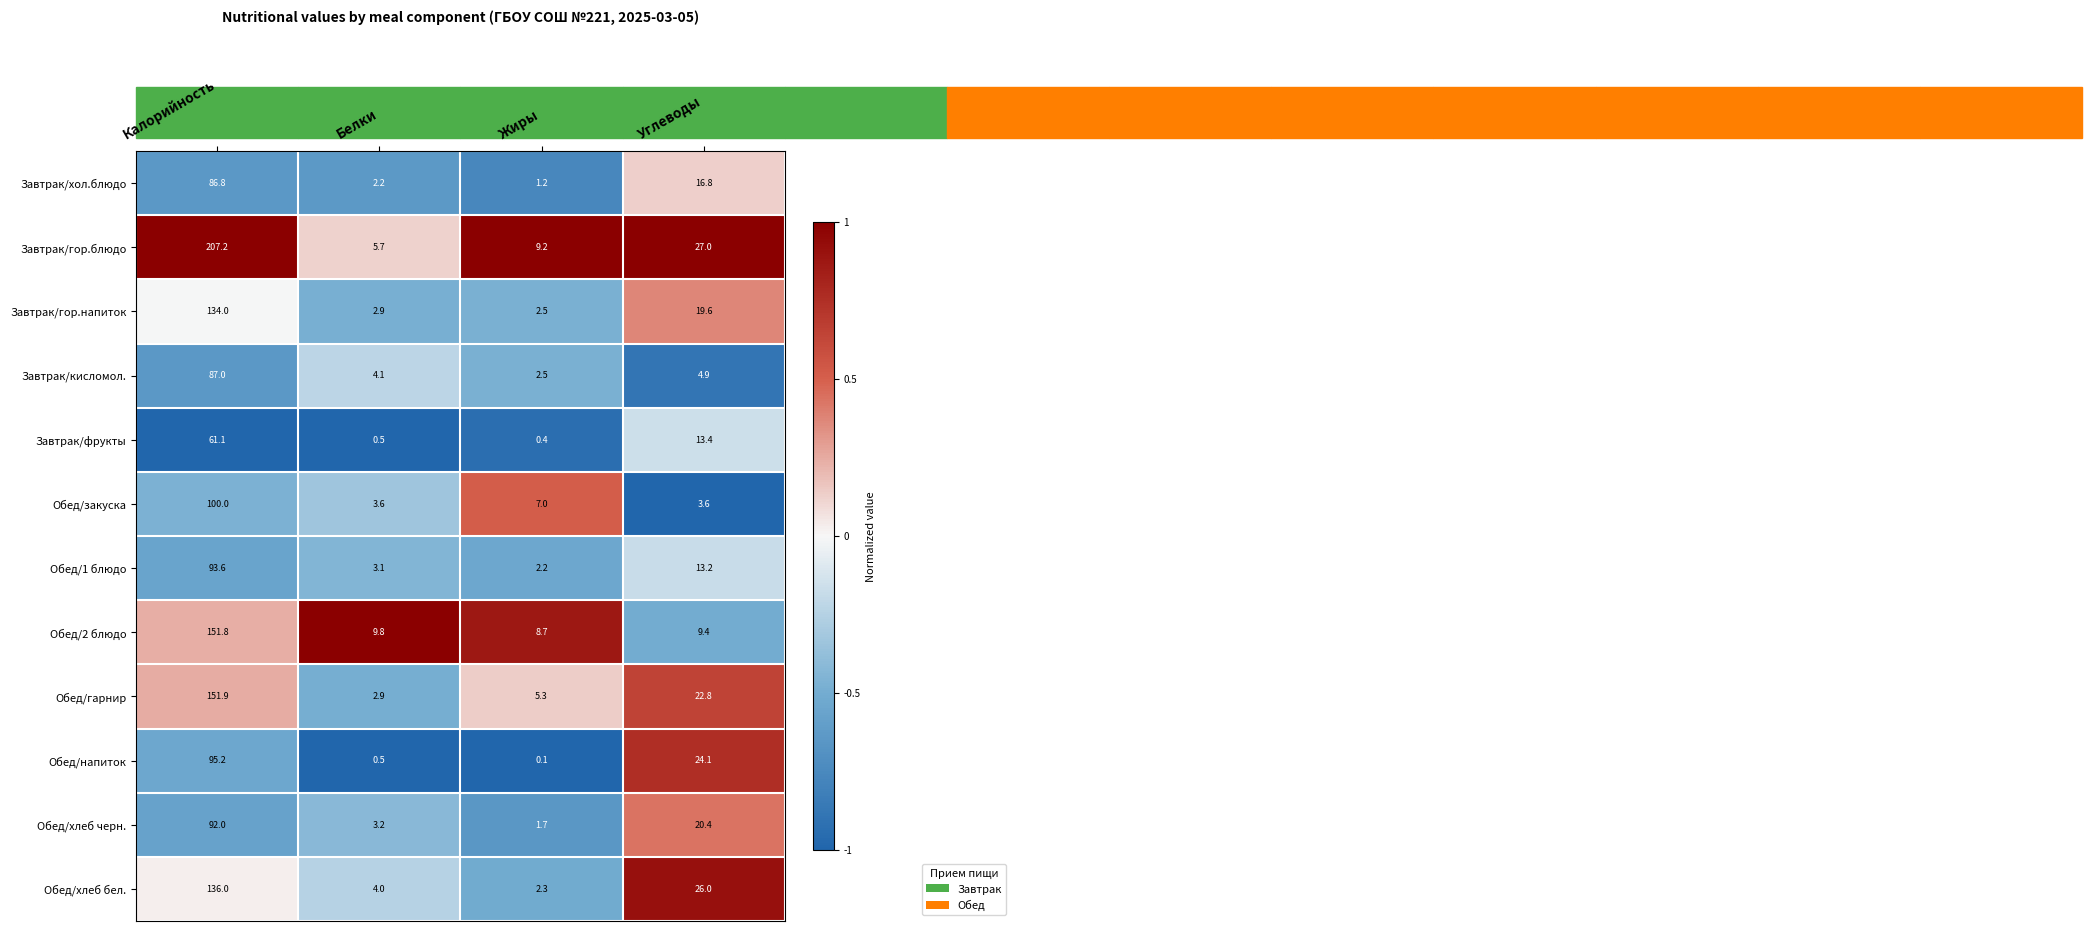

What is the difference between the maximum and minimum values in the Обед/1 блюдо series?

91.4